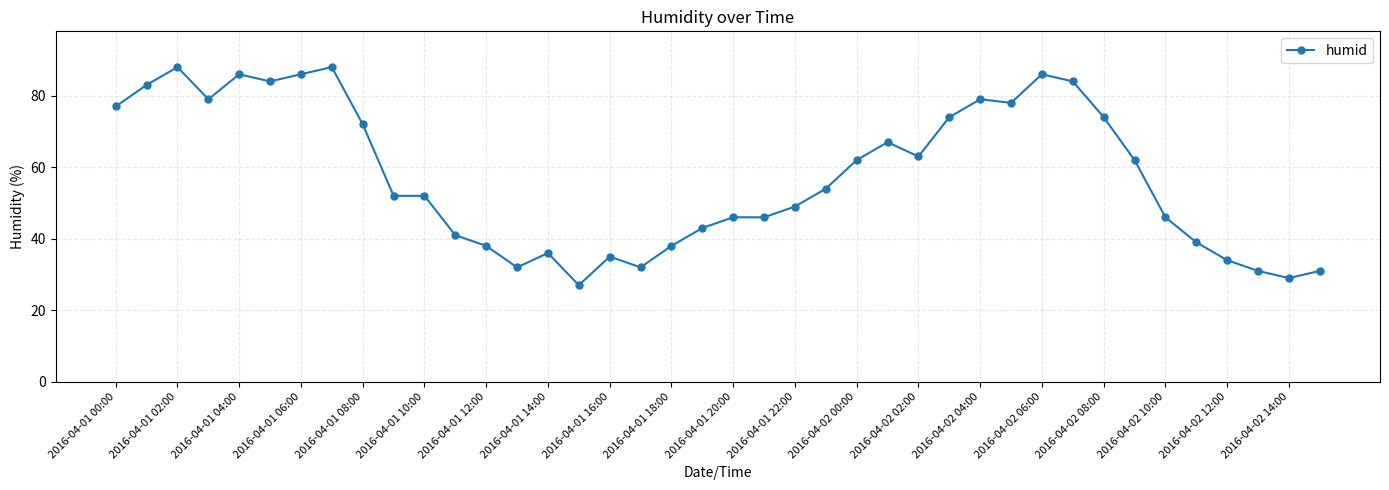

What is the value of the 3rd point from the left?

88